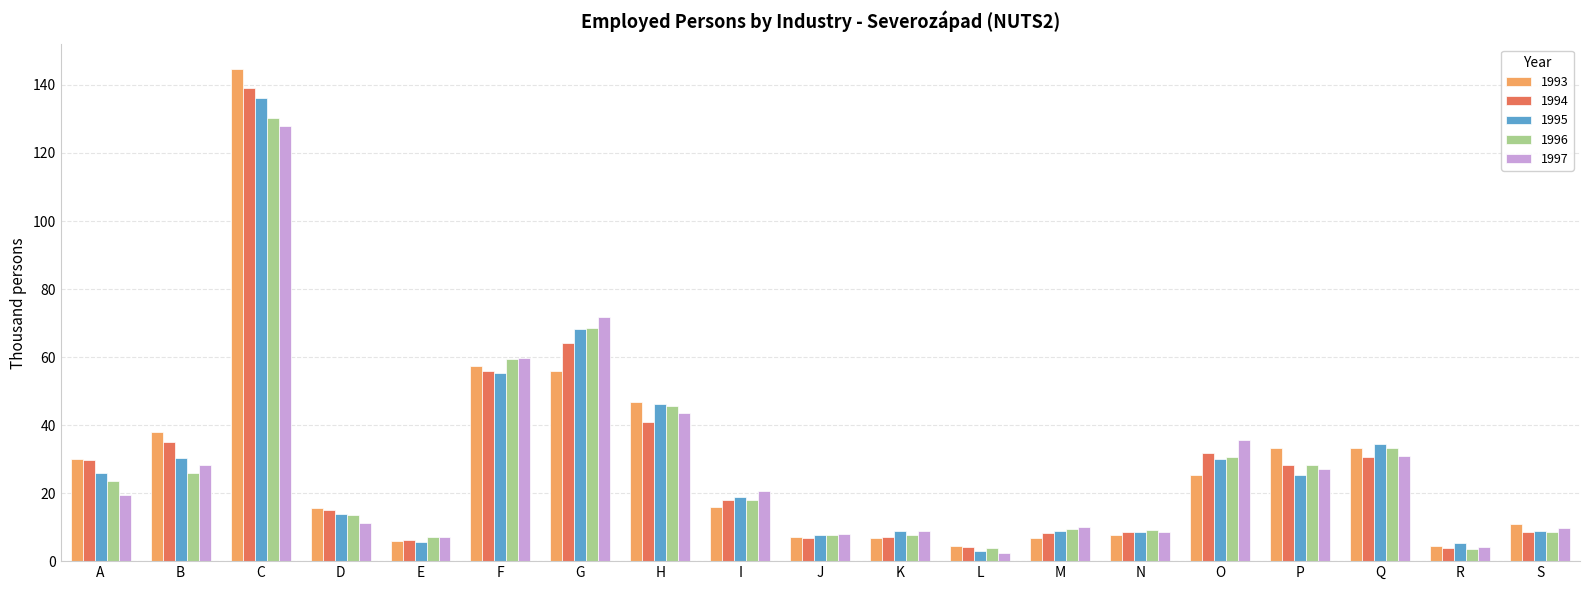

How many values in the 1994 series are below 17?

9